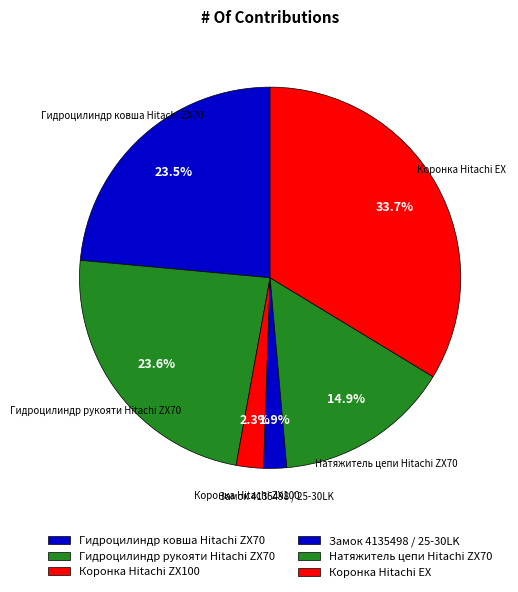

How many slices are in this pie chart?

6